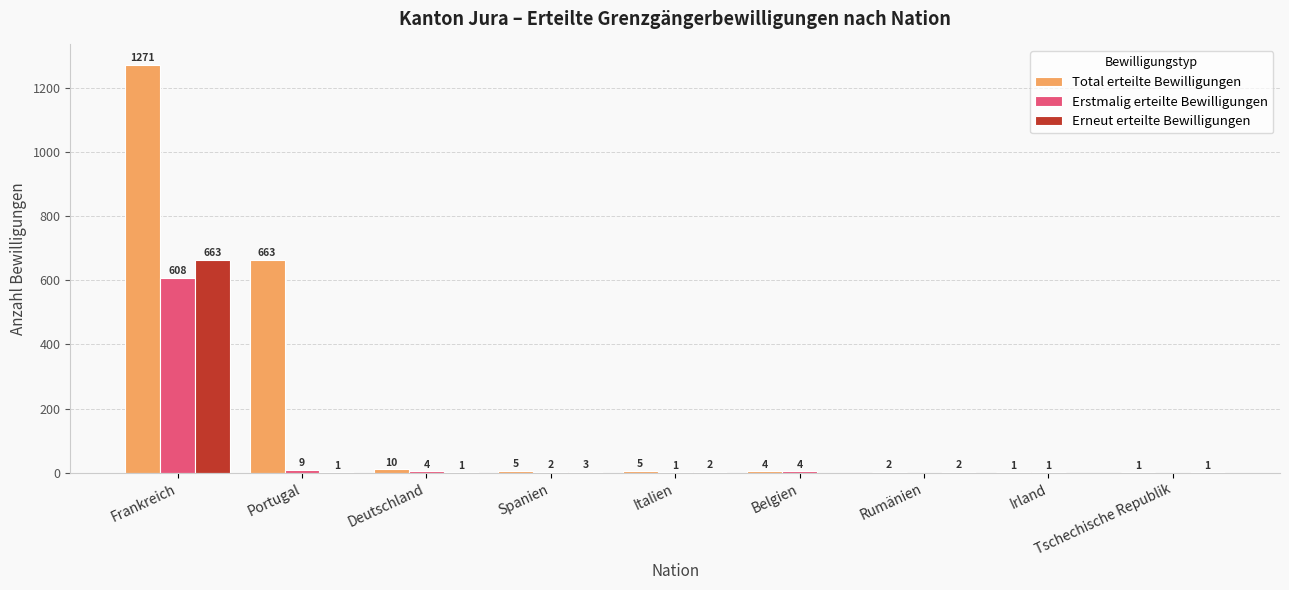

Between Deutschland and Tschechische Republik, which series saw the biggest shift?

Total erteilte Bewilligungen